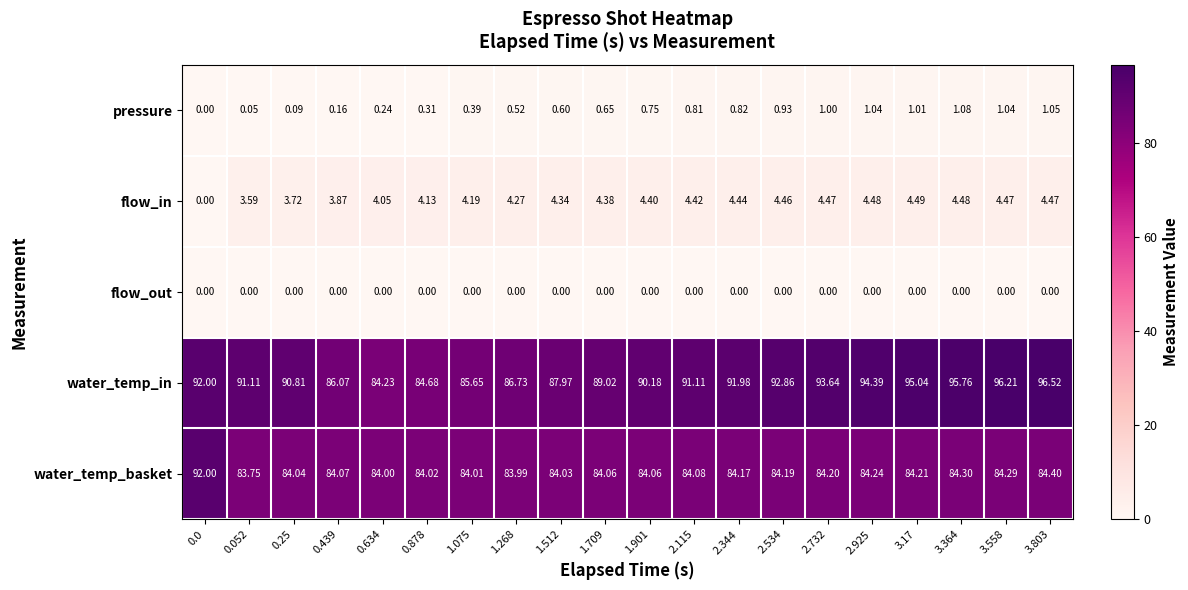

Rank the series at 1.901 from lowest to highest value.

flow_out, pressure, flow_in, water_temp_basket, water_temp_in